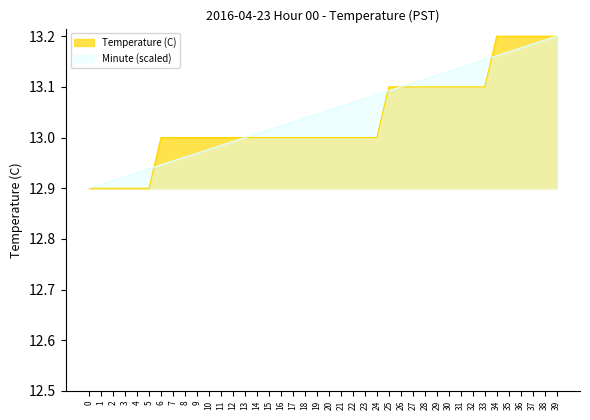

Which series has the largest total across all categories?

Minute (scaled)